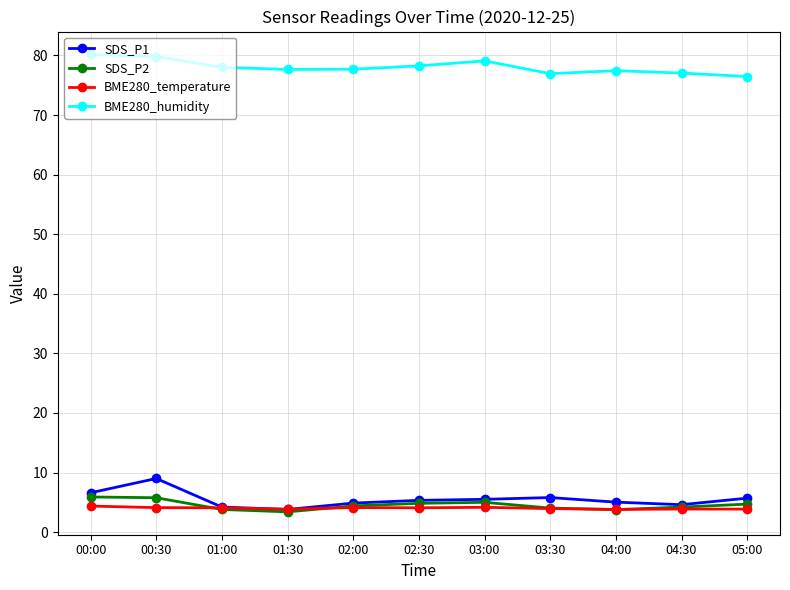

Is this an area chart (filled region under the line)?

No